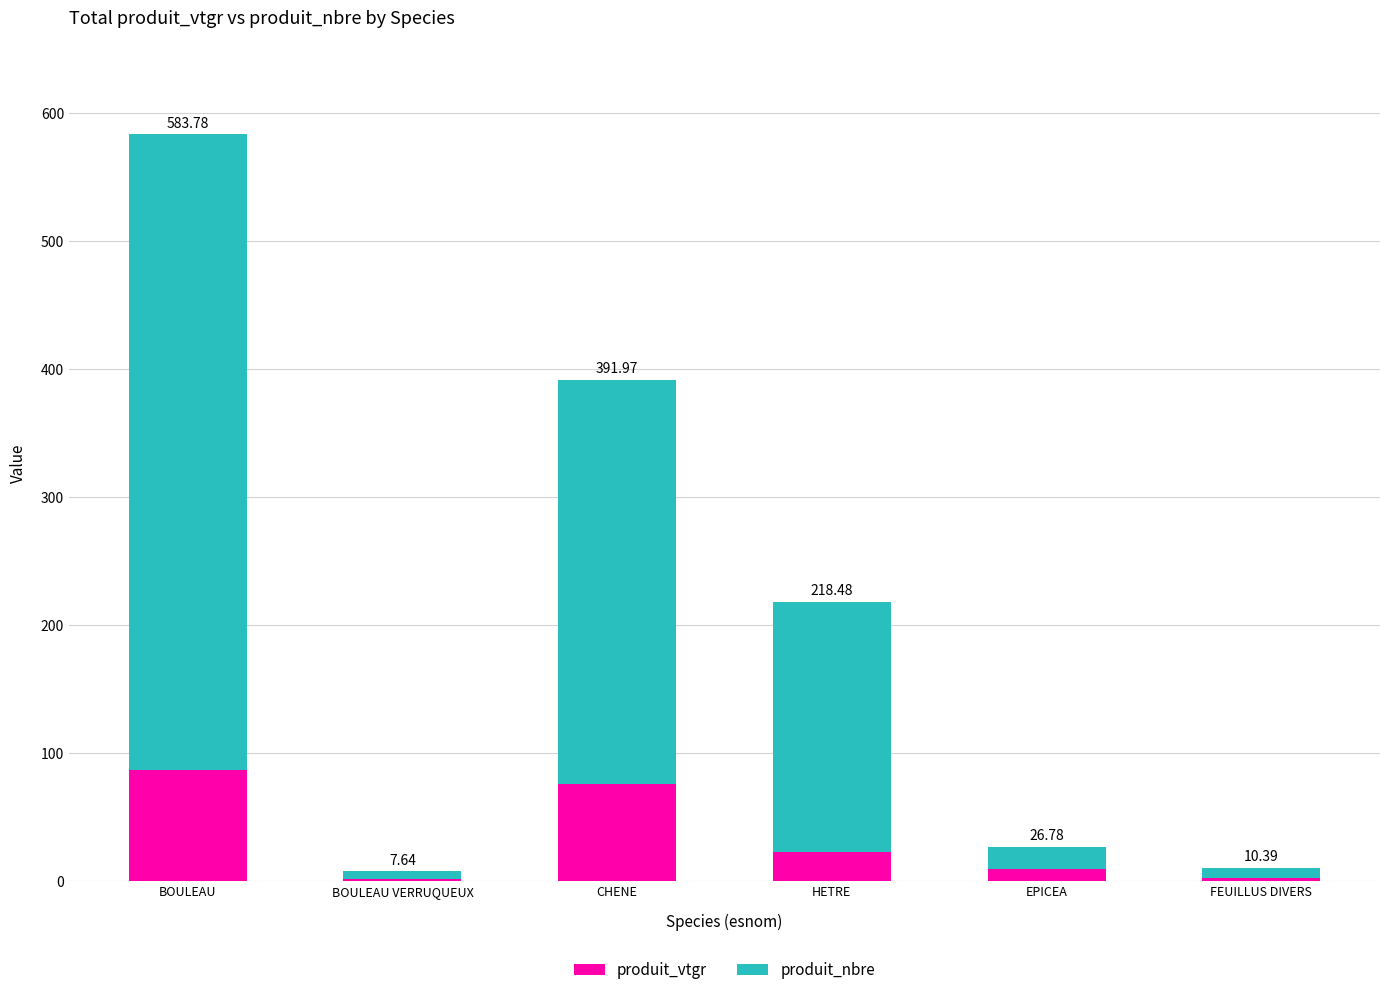

List the series in order of their overall mean, lowest first.

produit_vtgr, produit_nbre